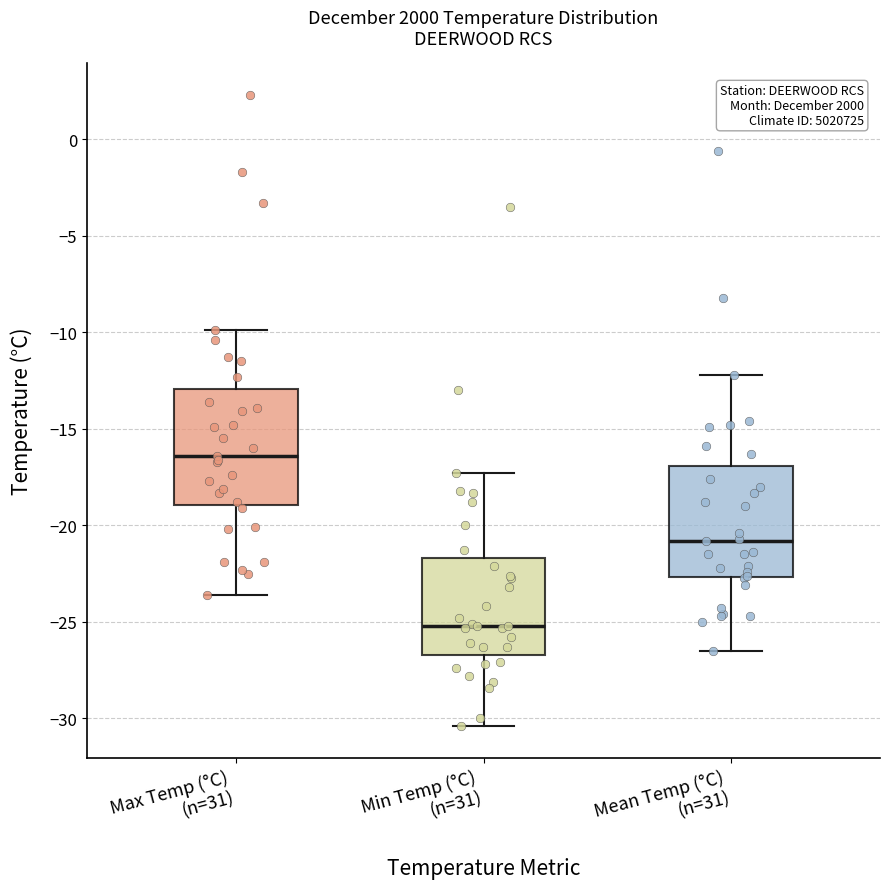

Reading left to right, read every box against the y-axis: the position of its median line, the range the box covers, and the ends of its whiskers. The values are not printed on the chart, so give them approximately, as read against the axis.

Max Temp (°C) (n=31): median -16.5, box -19.0 to -13.0, whiskers -23.5 to -10.0
Min Temp (°C) (n=31): median -25.0, box -26.5 to -21.5, whiskers -30.5 to -17.5
Mean Temp (°C) (n=31): median -21.0, box -22.5 to -17.0, whiskers -26.5 to -12.0